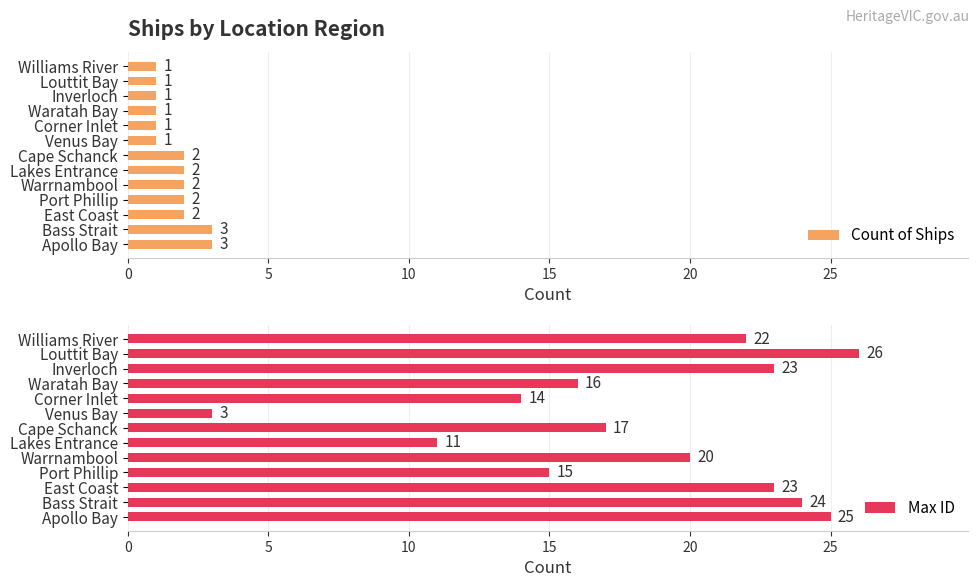

Count the number of categories in the chart.

13